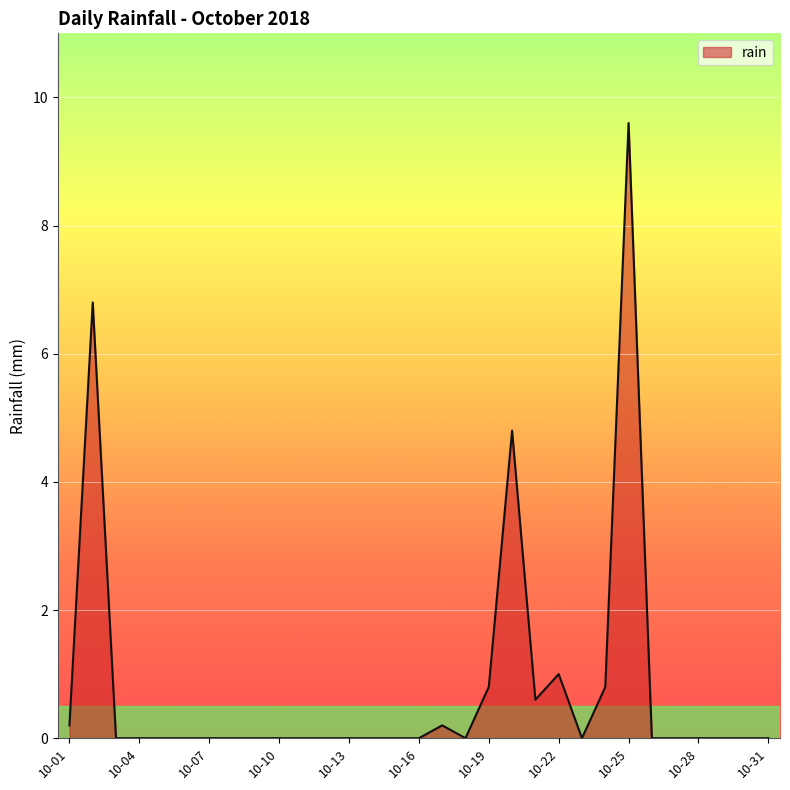

What is the greatest value displayed?

9.6